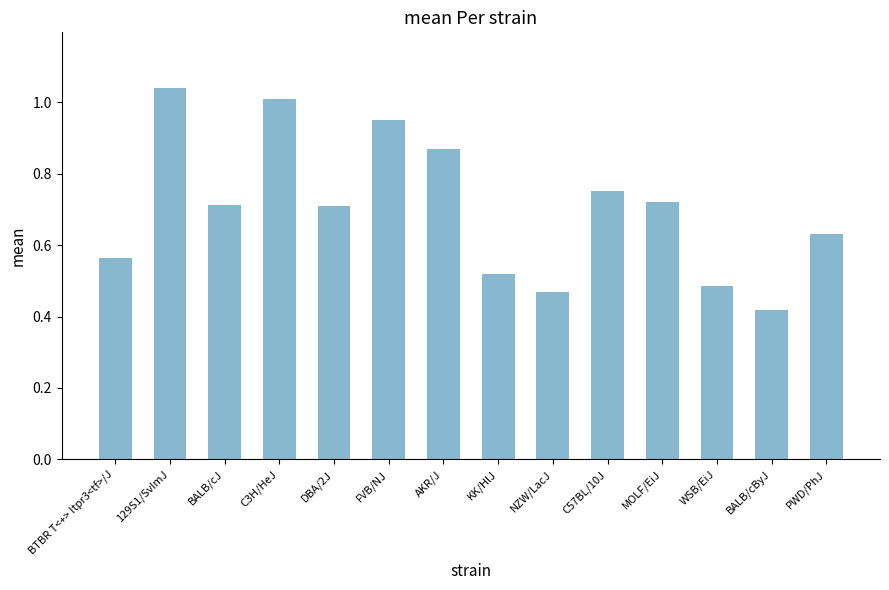

What is the label of the 13th bar from the right?

129S1/SvImJ